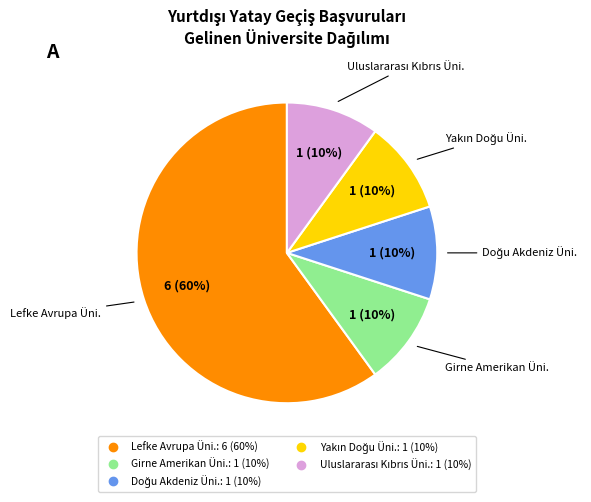

Is there any slice that represents more than half of the pie?

Yes